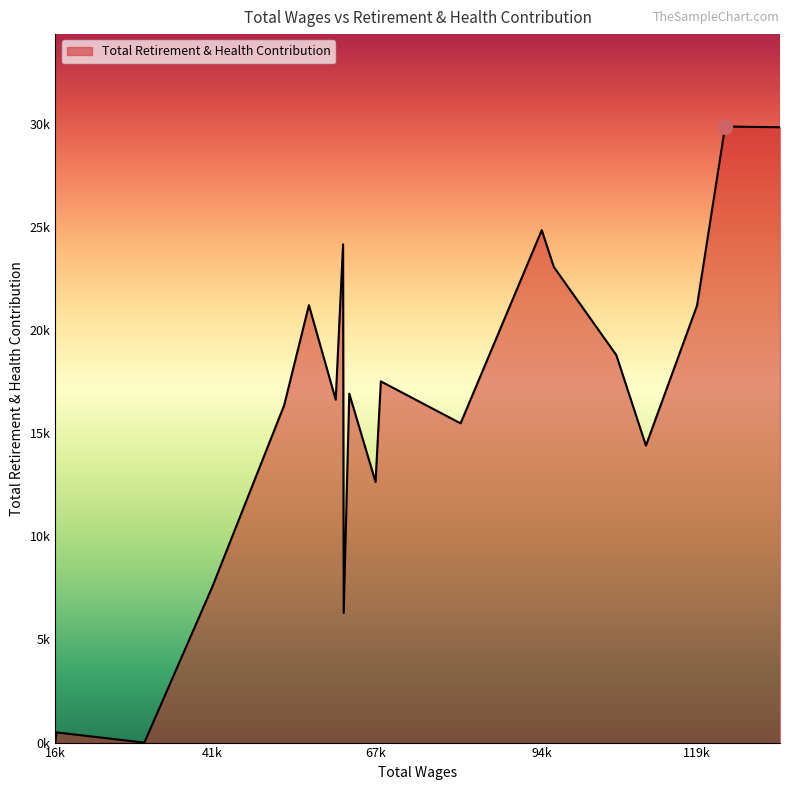

Does the chart have visible grid lines?

No